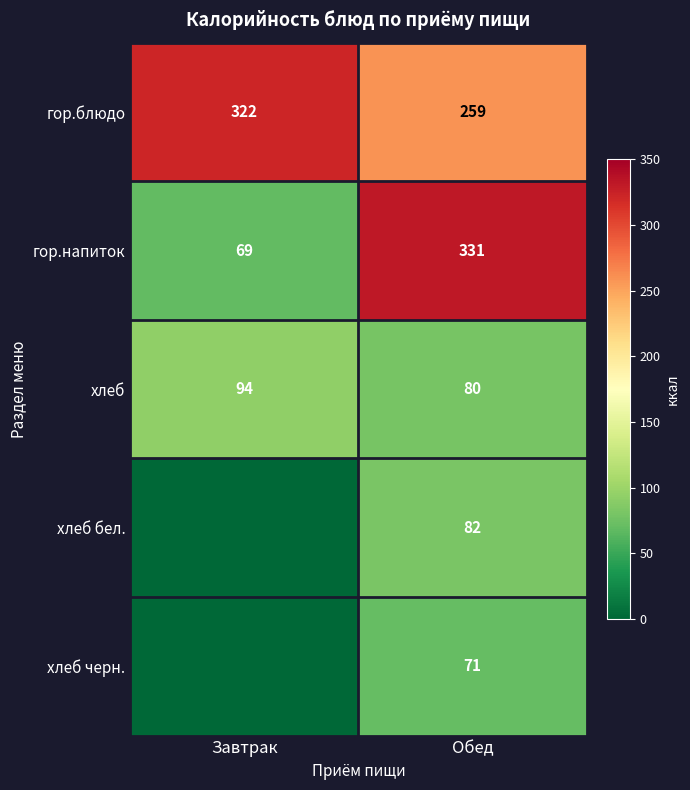

What is the greatest value displayed?

331